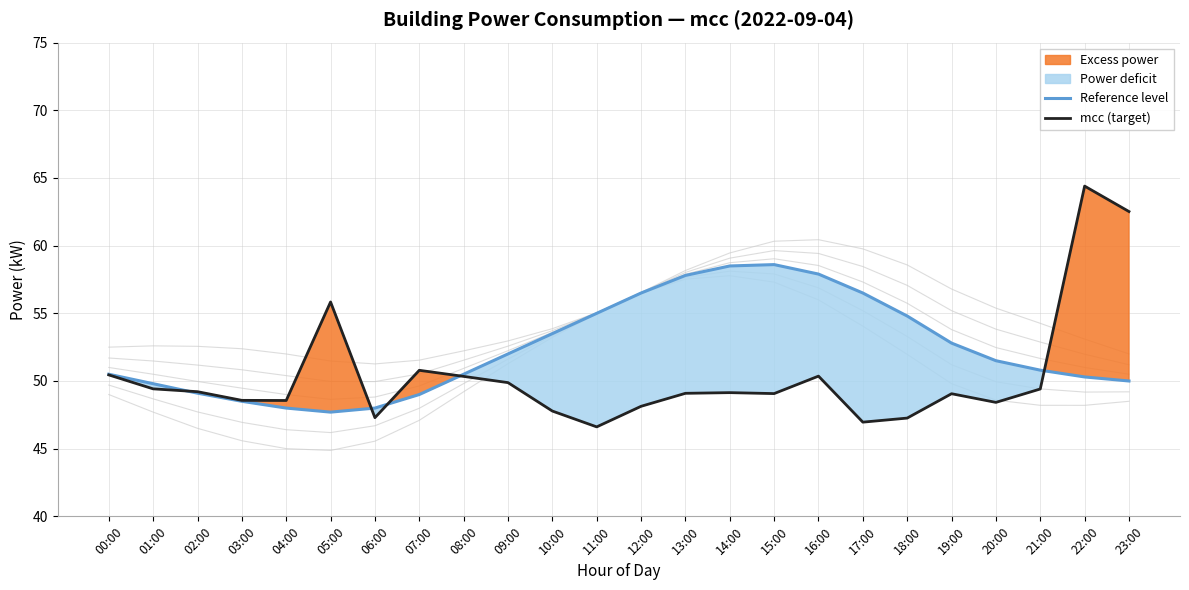

Reading left to right, what are all the values shown in this chart?

Reference level: 00:00=50.5	01:00=49.8	02:00=49.1	03:00=48.5	04:00=48.0	05:00=47.7	06:00=48.0	07:00=49.0	08:00=50.5	09:00=52.0	10:00=53.5	11:00=55.0	12:00=56.5	13:00=57.8	14:00=58.5	15:00=58.6	16:00=57.9	17:00=56.5	18:00=54.8	19:00=52.8	20:00=51.5	21:00=50.8	22:00=50.3	23:00=50.0
mcc (target): 00:00=50.5	01:00=49.4	02:00=49.2	03:00=48.6	04:00=48.6	05:00=55.8	06:00=47.3	07:00=50.8	08:00=50.3	09:00=49.9	10:00=47.8	11:00=46.6	12:00=48.1	13:00=49.1	14:00=49.1	15:00=49.1	16:00=50.4	17:00=47.0	18:00=47.3	19:00=49.1	20:00=48.4	21:00=49.4	22:00=64.4	23:00=62.5